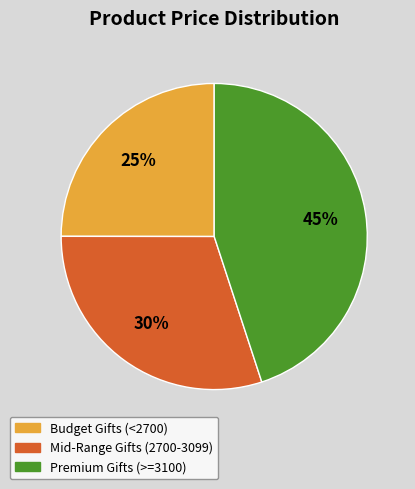

Is there any slice that represents more than half of the pie?

No